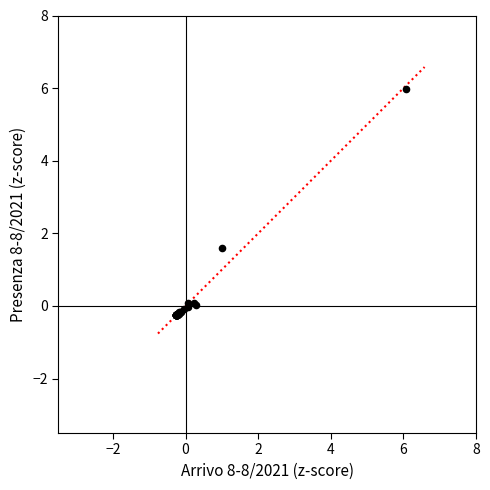

What Y value in the scatter plot is closest to 2?

1.6